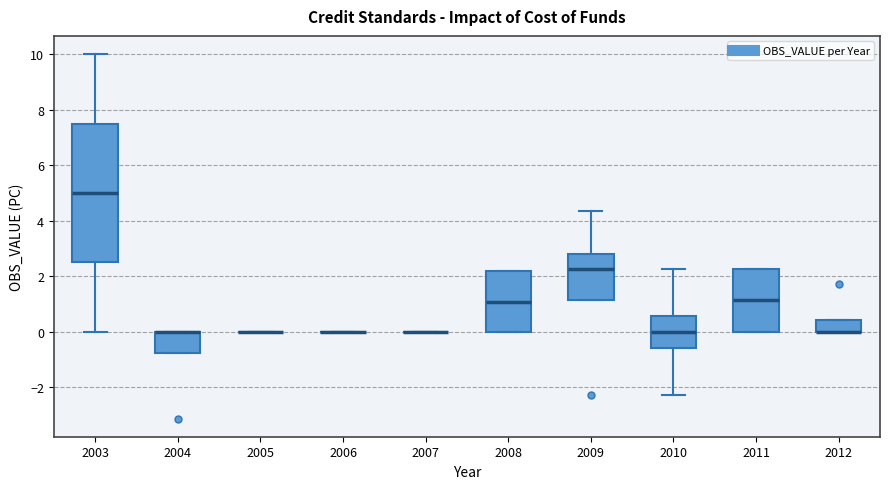

Reading left to right, transcribe this box plot: for each box, give where its median line is, the range the box spans, and where its two whiskers end, as read against the y-axis. The values are not printed on the chart, so give them approximately, as read against the axis.

2003: median 5.0, box 2.4 to 7.6, whiskers 0.0 to 10.0
2004: median 0.0 (drawn on the box's upper edge), box -0.8 to 0.0, whiskers -0.8 to 0.0
2005: box collapsed to a line at 0.0, whiskers 0.0 to 0.0
2006: box collapsed to a line at 0.0, whiskers 0.0 to 0.0
2007: box collapsed to a line at 0.0, whiskers 0.0 to 0.0
2008: median 1.0, box 0.0 to 2.2, whiskers 0.0 to 2.2
2009: median 2.2, box 1.2 to 2.8, whiskers 1.2 to 4.4
2010: median 0.0, box -0.6 to 0.6, whiskers -2.2 to 2.2
2011: median 1.2, box 0.0 to 2.2, whiskers 0.0 to 2.2
2012: median 0.0 (drawn on the box's lower edge), box 0.0 to 0.4, whiskers 0.0 to 0.4